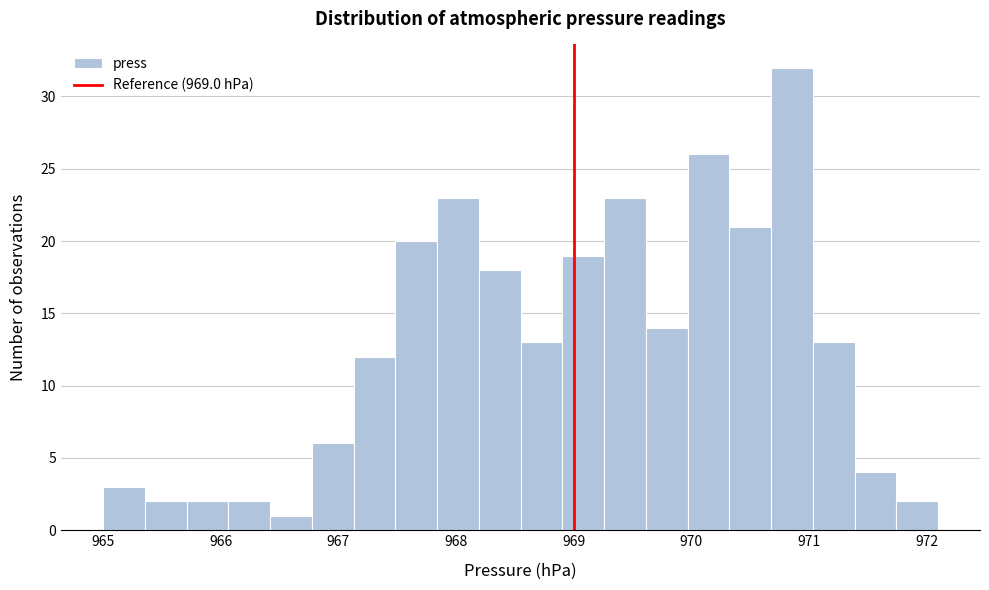

Around what value on the x-axis is the tallest bar? Give the approximate position of its centre, as read against the axis.

970.9